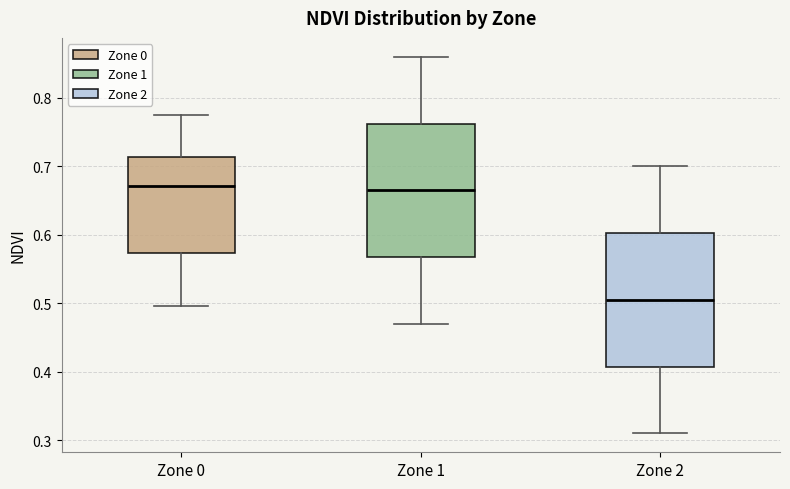

Which box has the lowest median line?

Zone 2